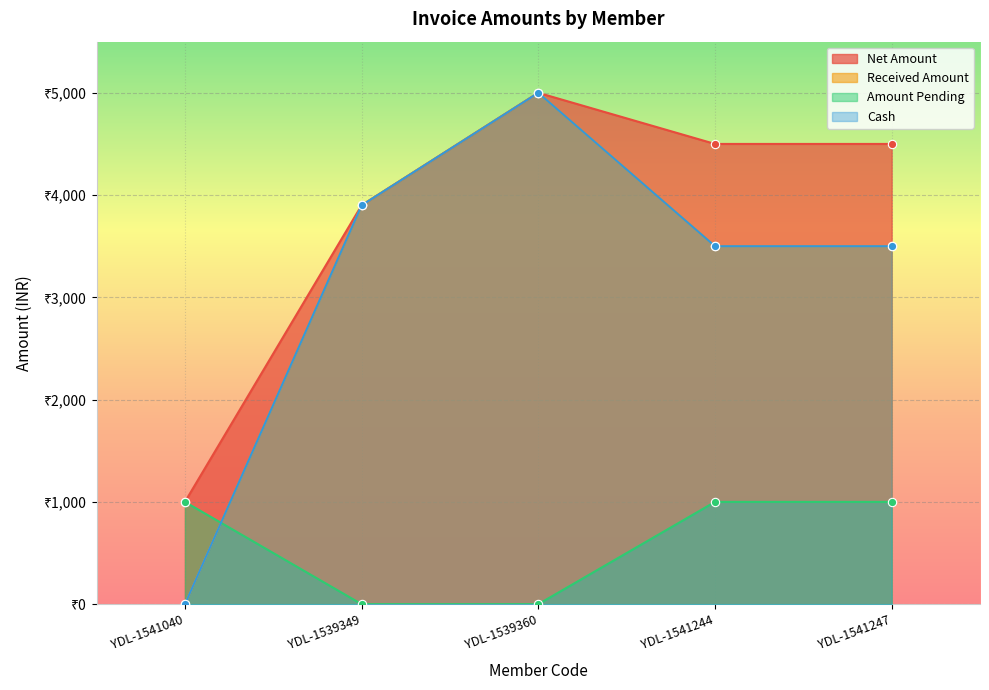

How many data points in Net Amount are less than 4500?

2